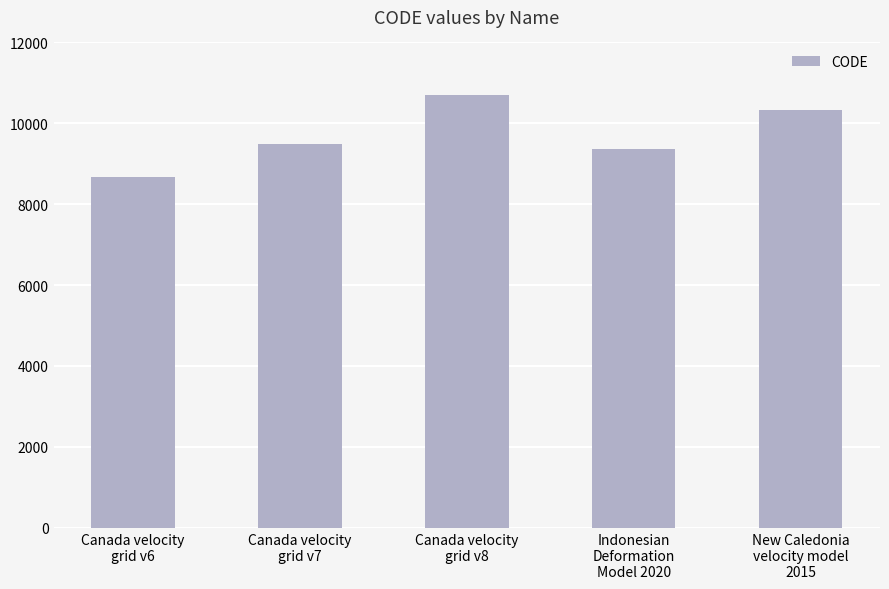

What is the sum of all values?

48564